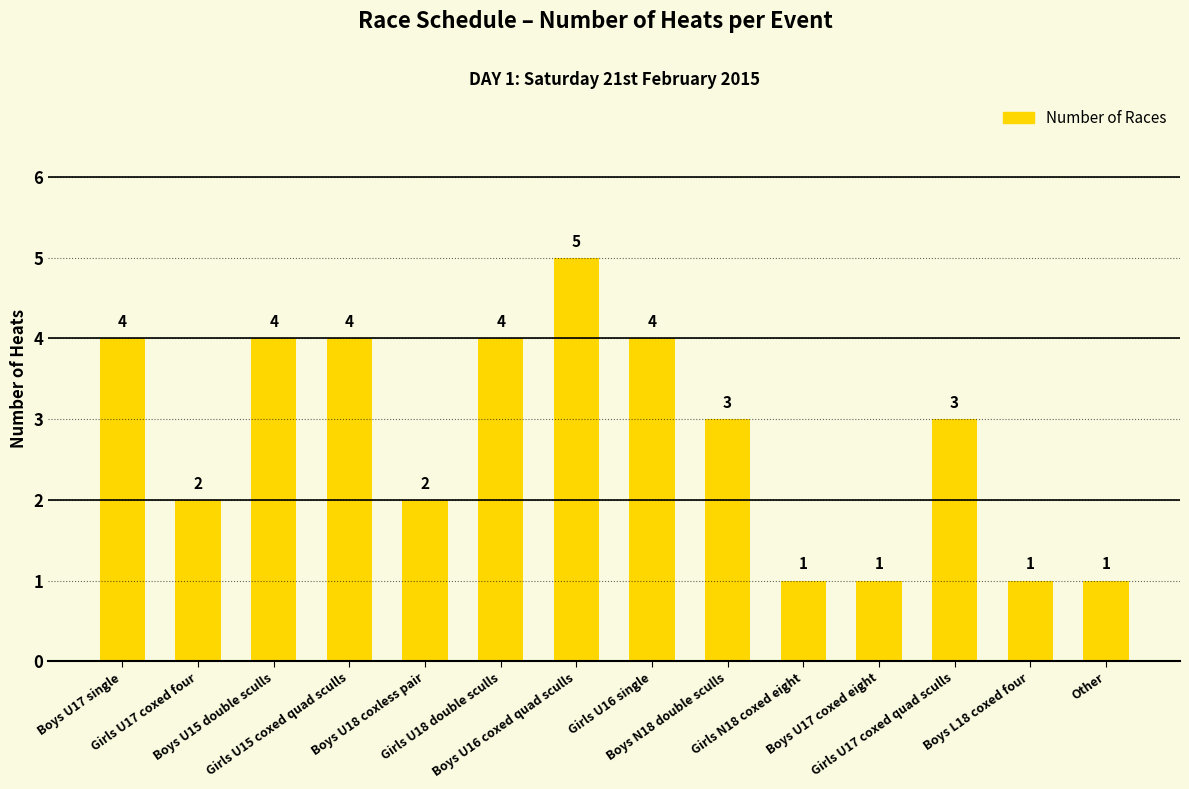

What is the sum of the values at Boys U17 coxed eight and Girls U17 coxed quad sculls?

4